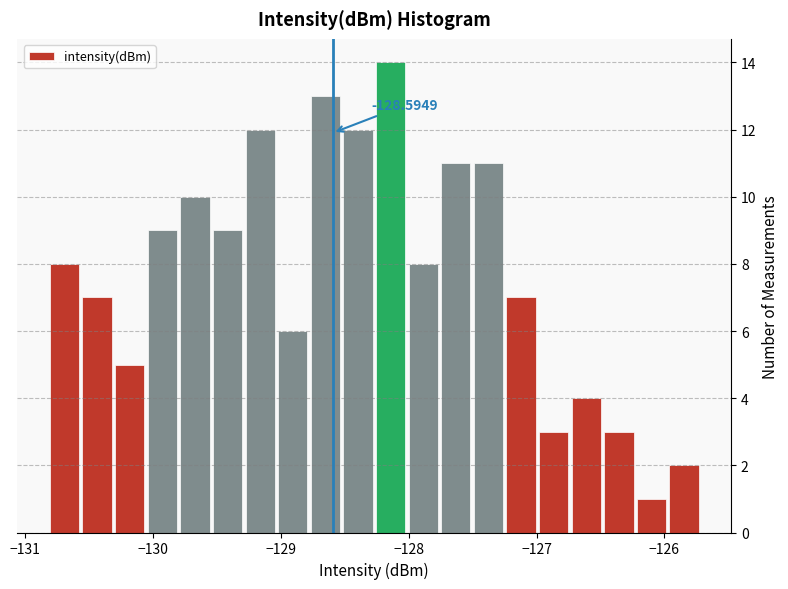

Around what value on the x-axis is the tallest bar? Give the approximate position of its centre, as read against the axis.

-128.1